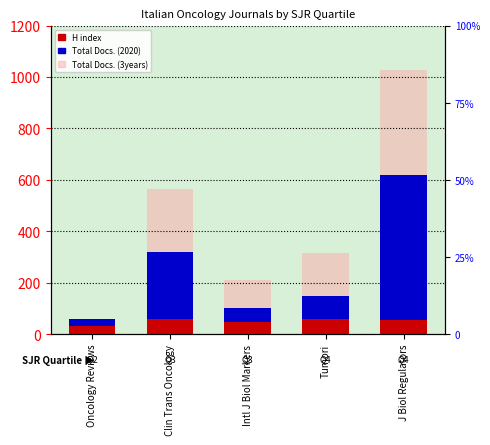

How many values in the Total Docs. (3years) series exceed 316?

2